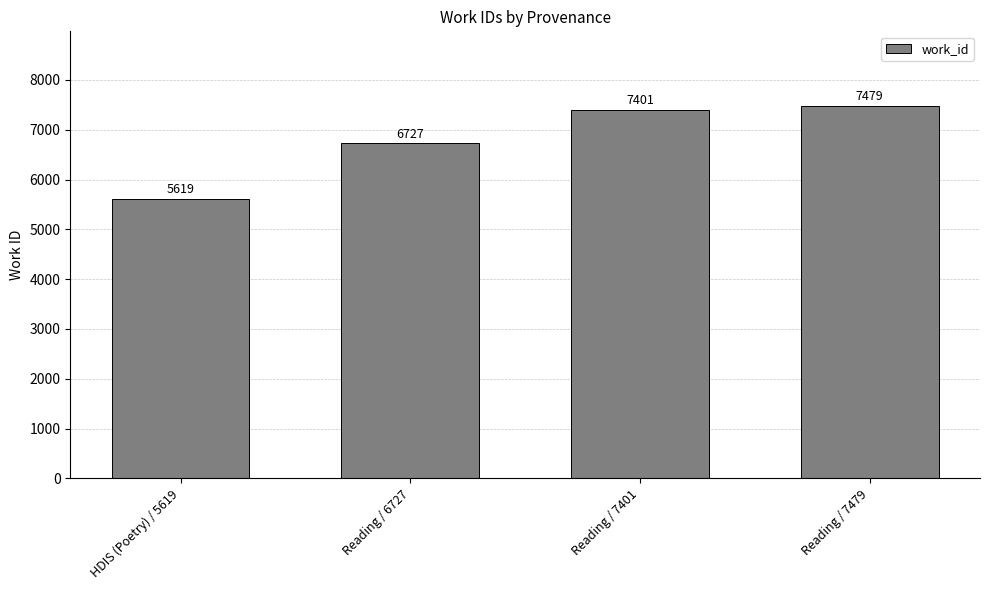

Which has a higher value, Reading / 7479 or HDIS (Poetry) / 5619?

Reading / 7479